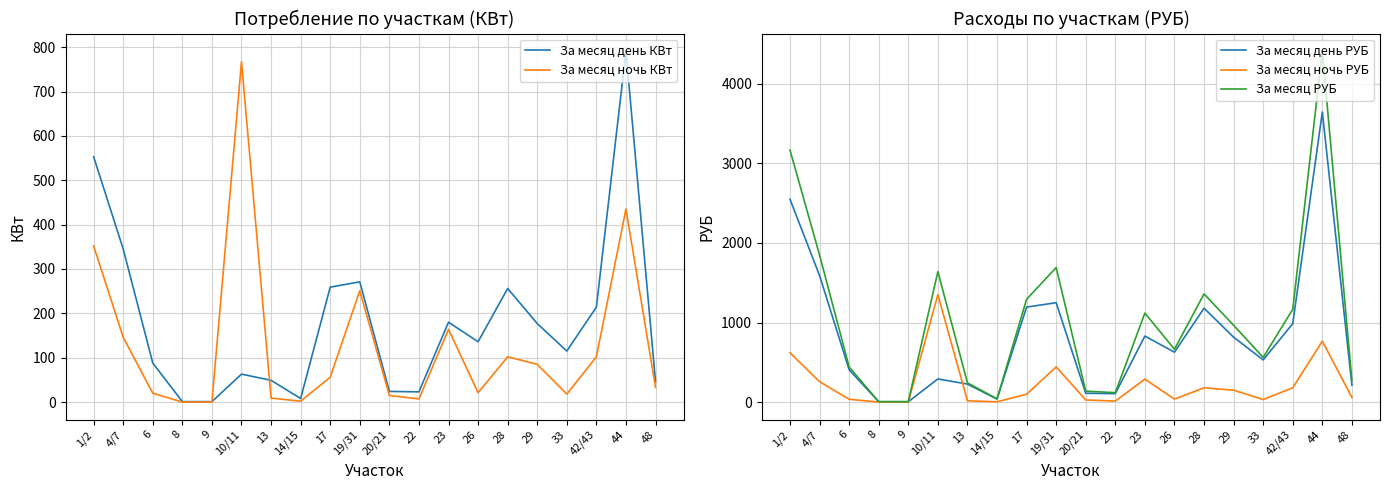

How many values in the За месяц день КВт series exceed 136?

9